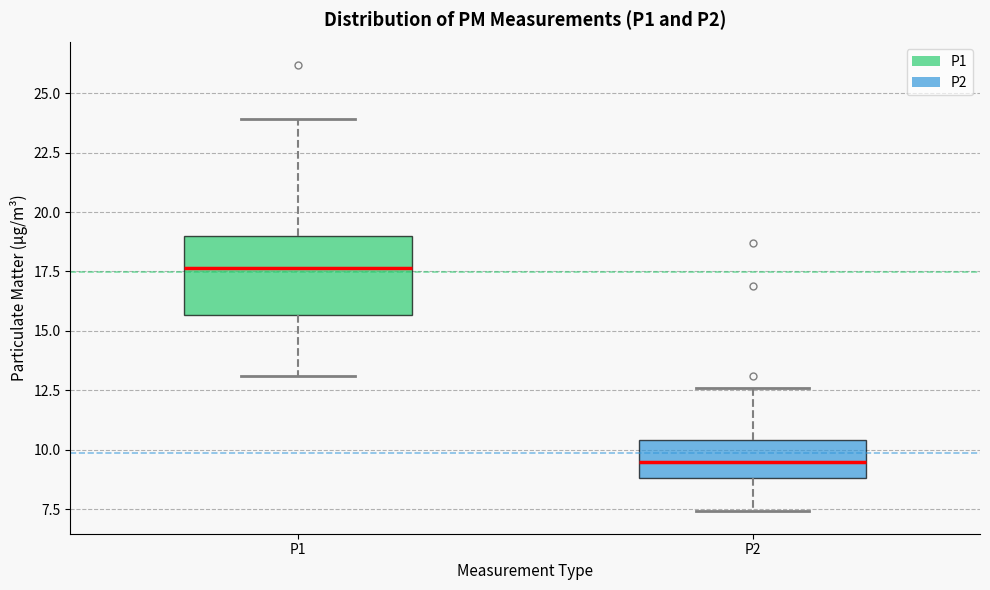

Where is the lower edge of the box for P2 on the y-axis? The values are not printed on the chart, so give them approximately, as read against the axis.

9.0